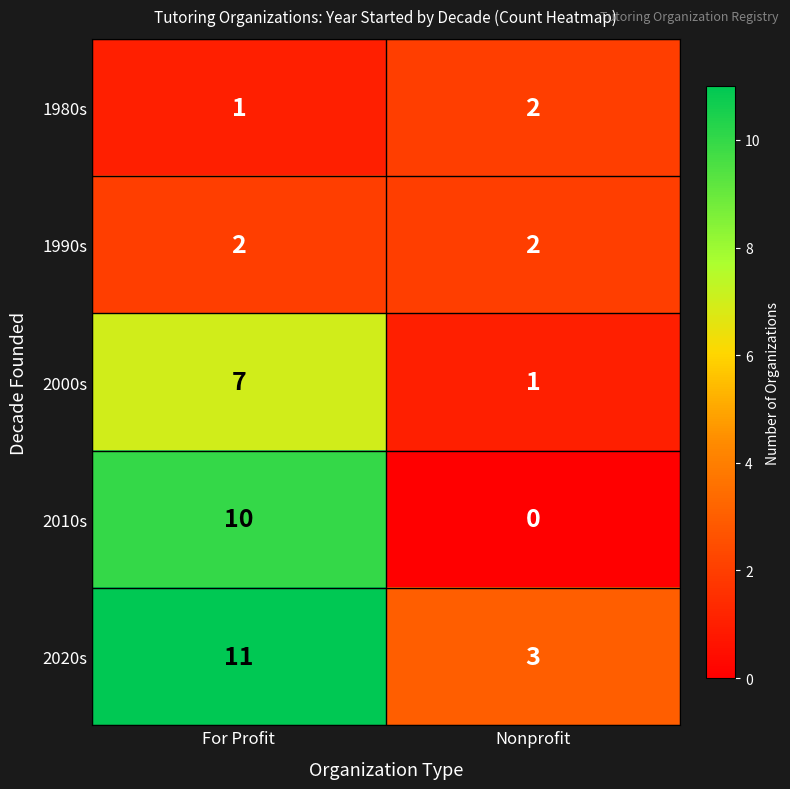

What is the sum of all 2010s values?

10